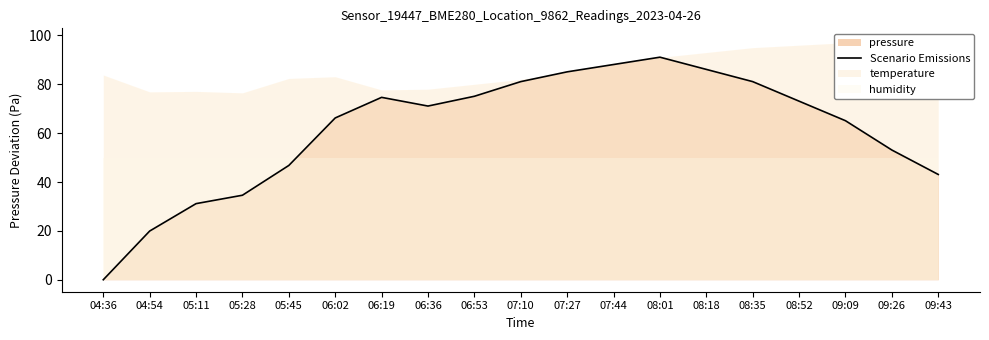

What is the sum of all values?

1166.4